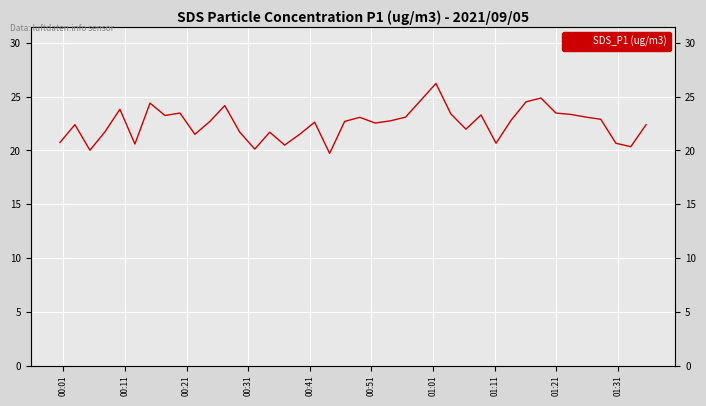

What is the average value?

22.4